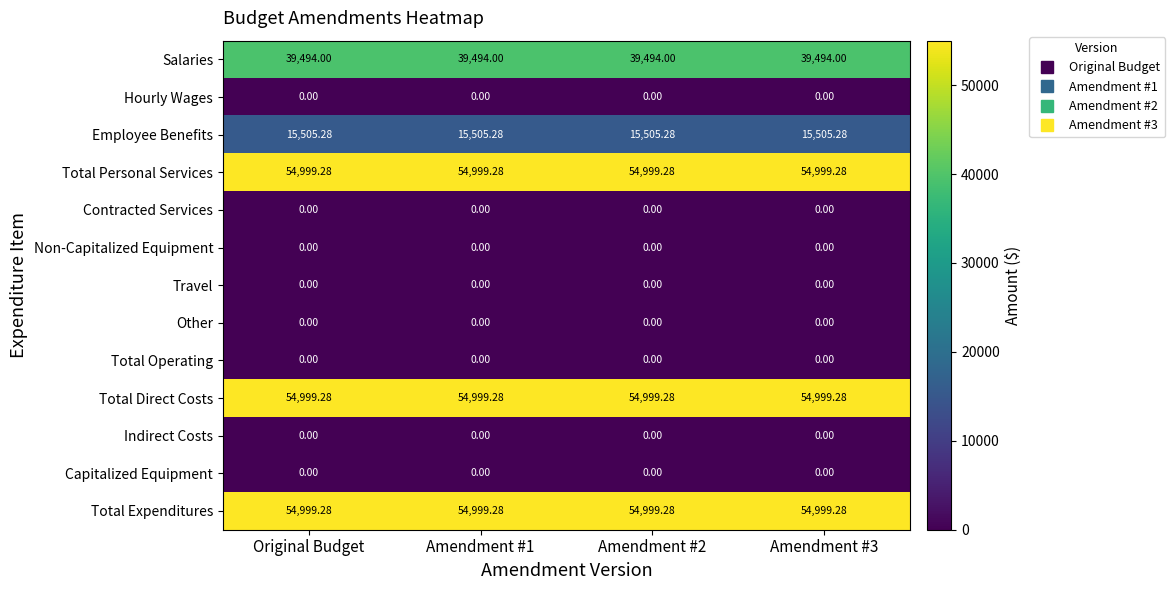

Is the value of Indirect Costs at Original Budget greater than the value of Total Expenditures at Amendment #2?

No